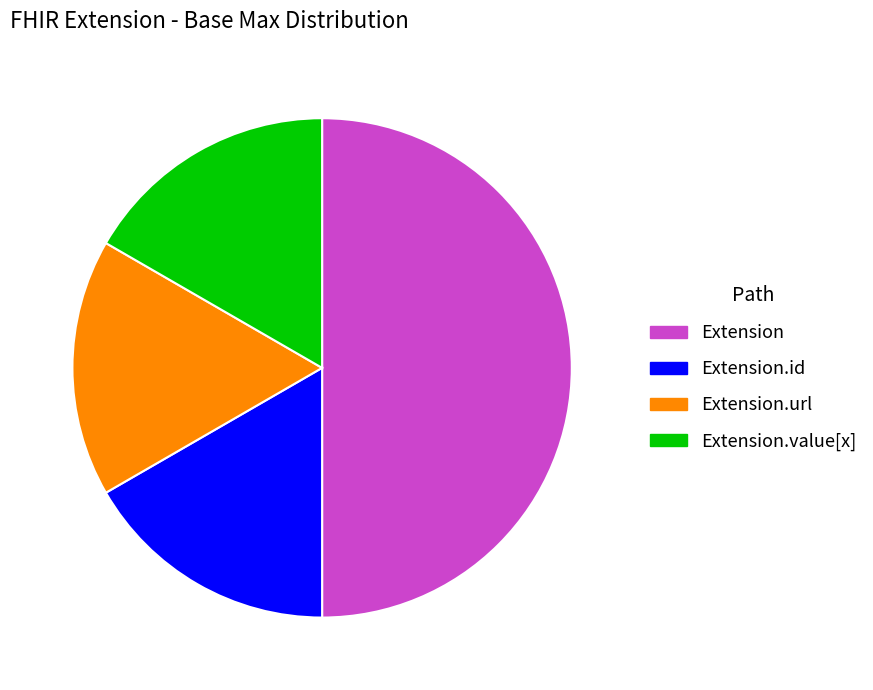

How many segments does this pie chart have?

4